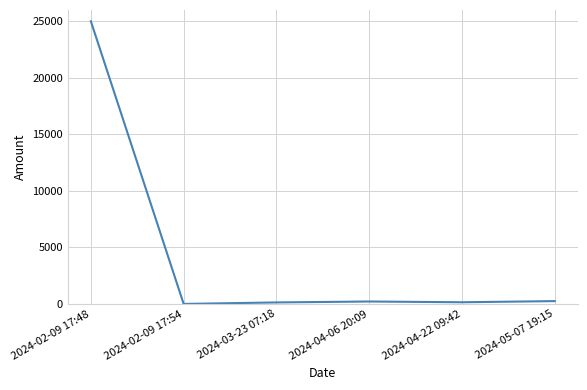

What is the difference between the maximum and minimum values?

25000.0